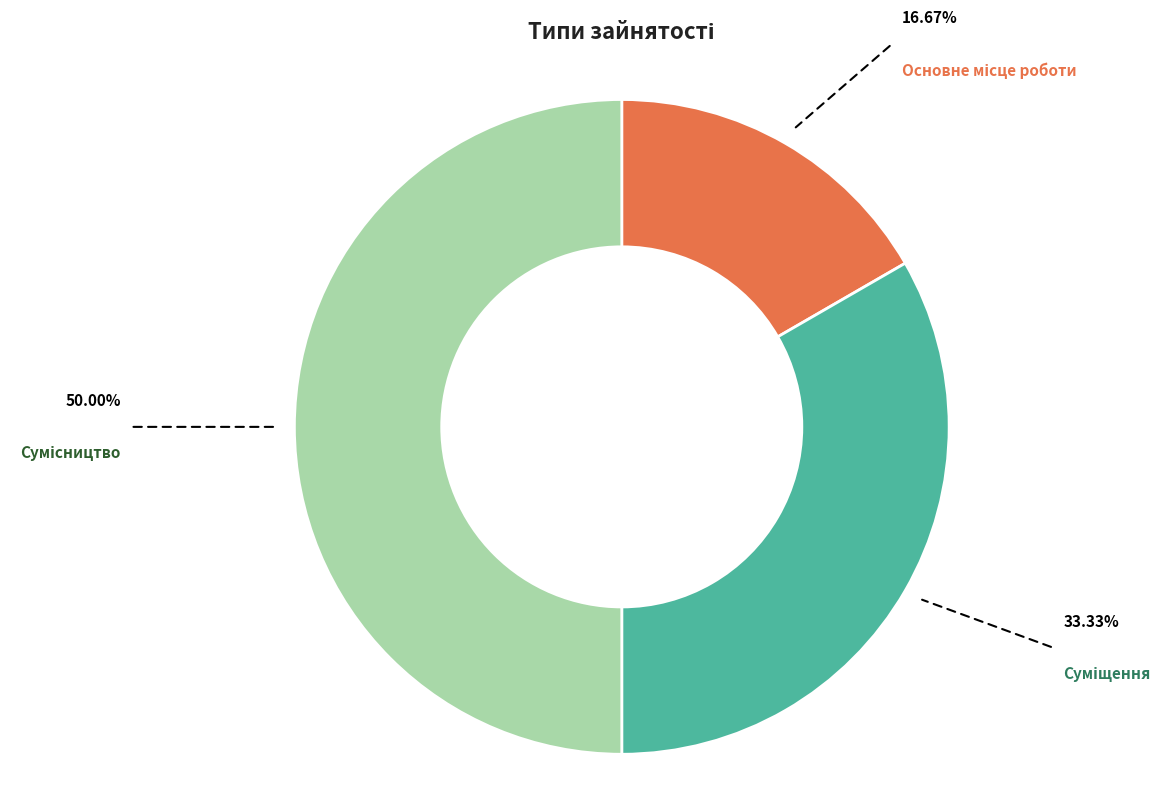

What percentage is the Сумісництво slice, to the nearest percent?

50%